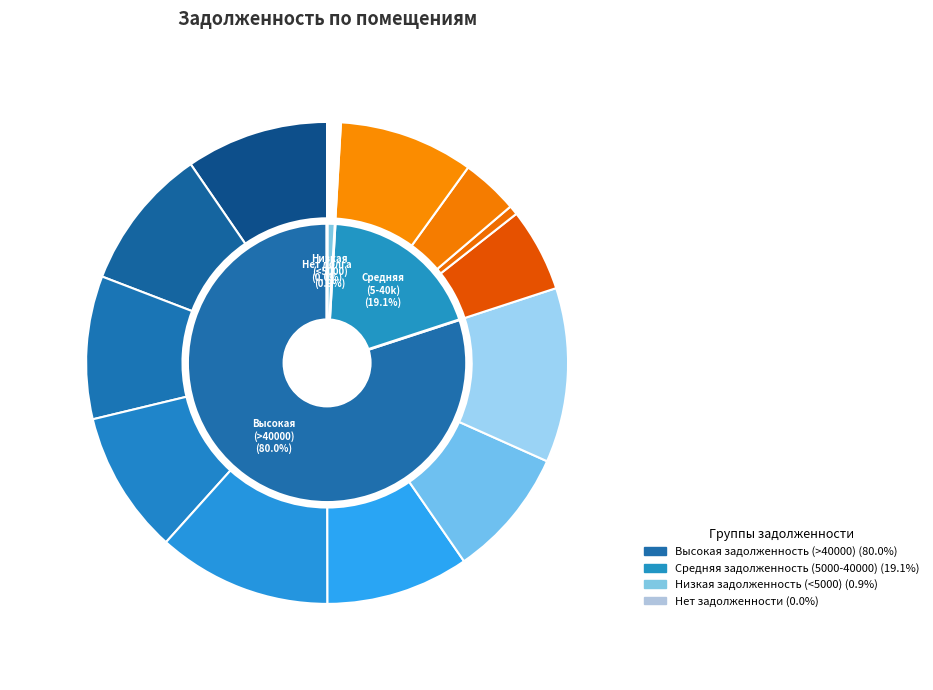

How many segments does this pie chart have?

20